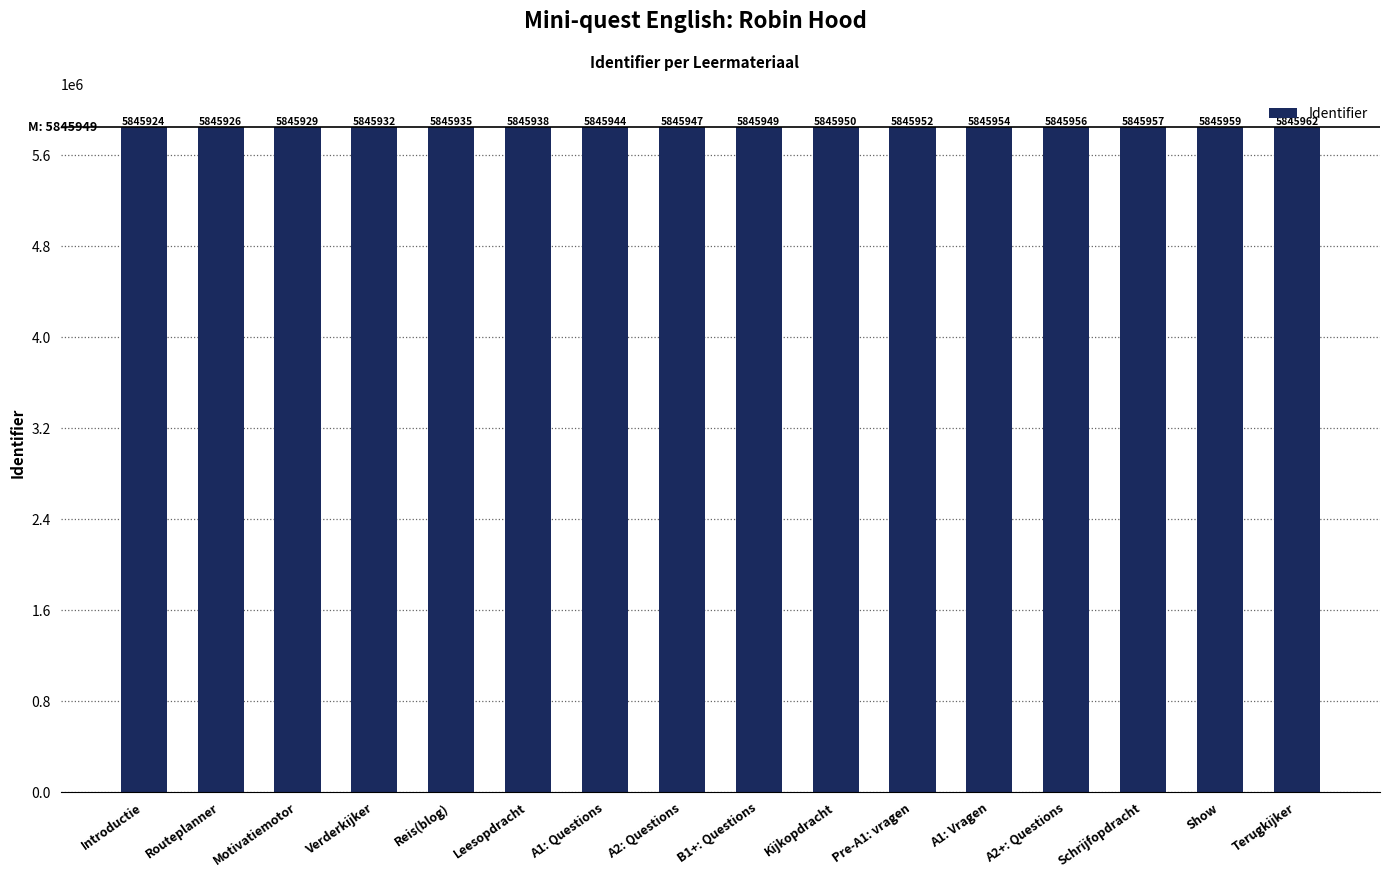

What is the difference between the values at Verderkijker and B1+: Questions?

17